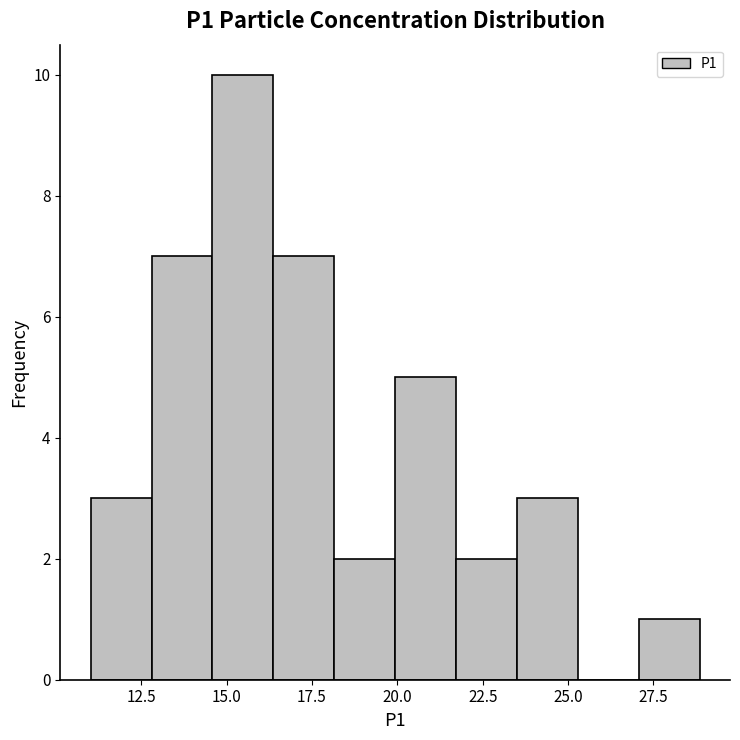

Read against the x-axis, roughly where is the centre of the tallest bar?

15.5